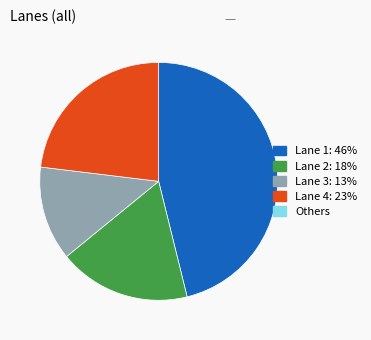

How many slices are in this pie chart?

4